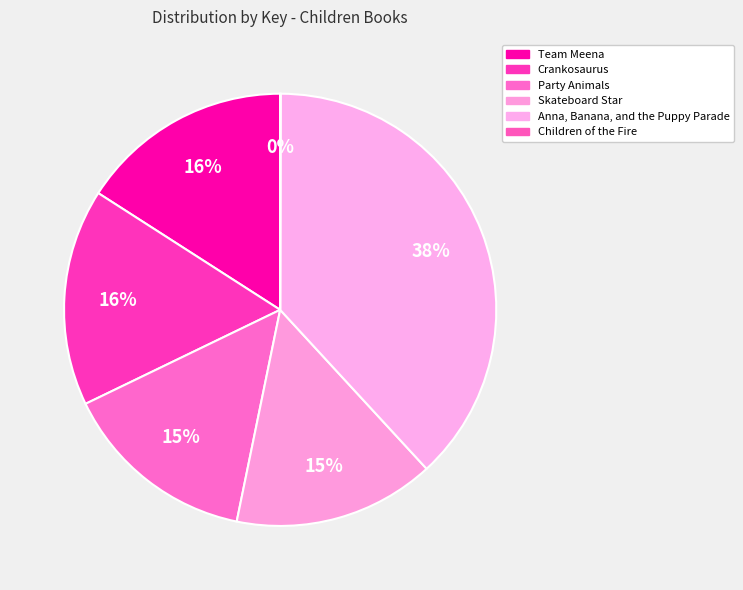

Is there a majority slice in this chart?

No